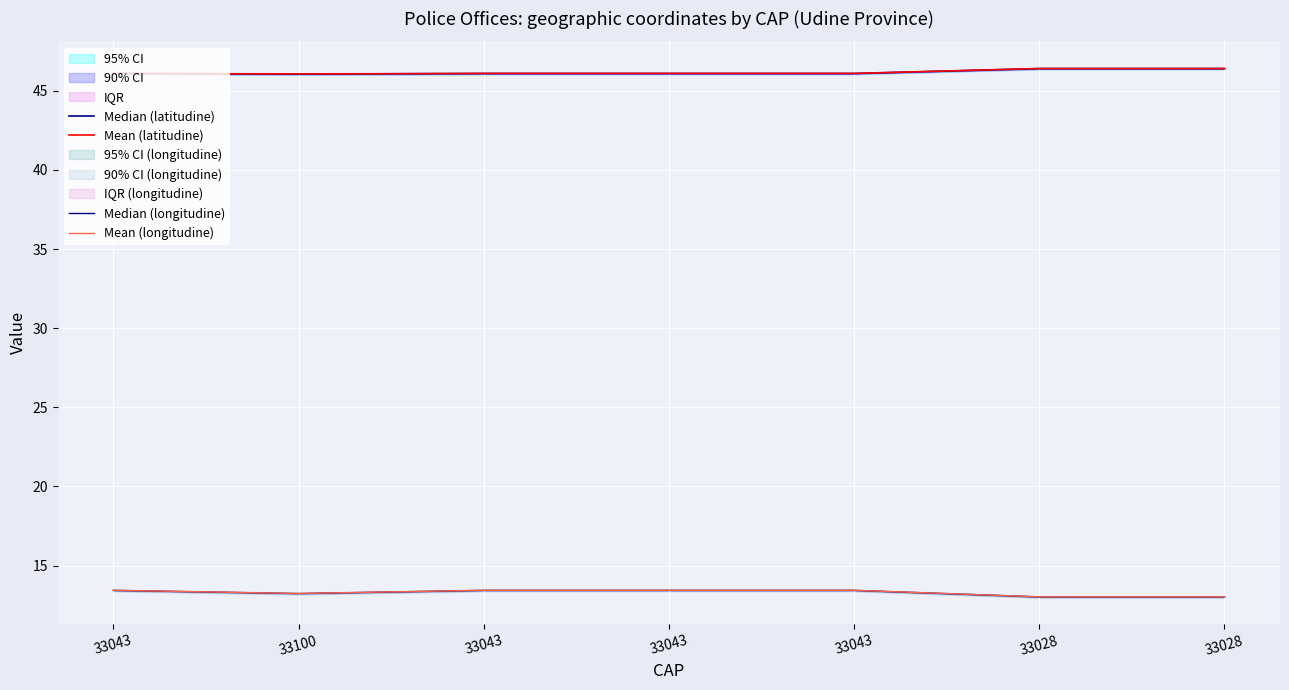

What is the difference between the Mean (latitudine) values at 33028 and 33043?

0.3